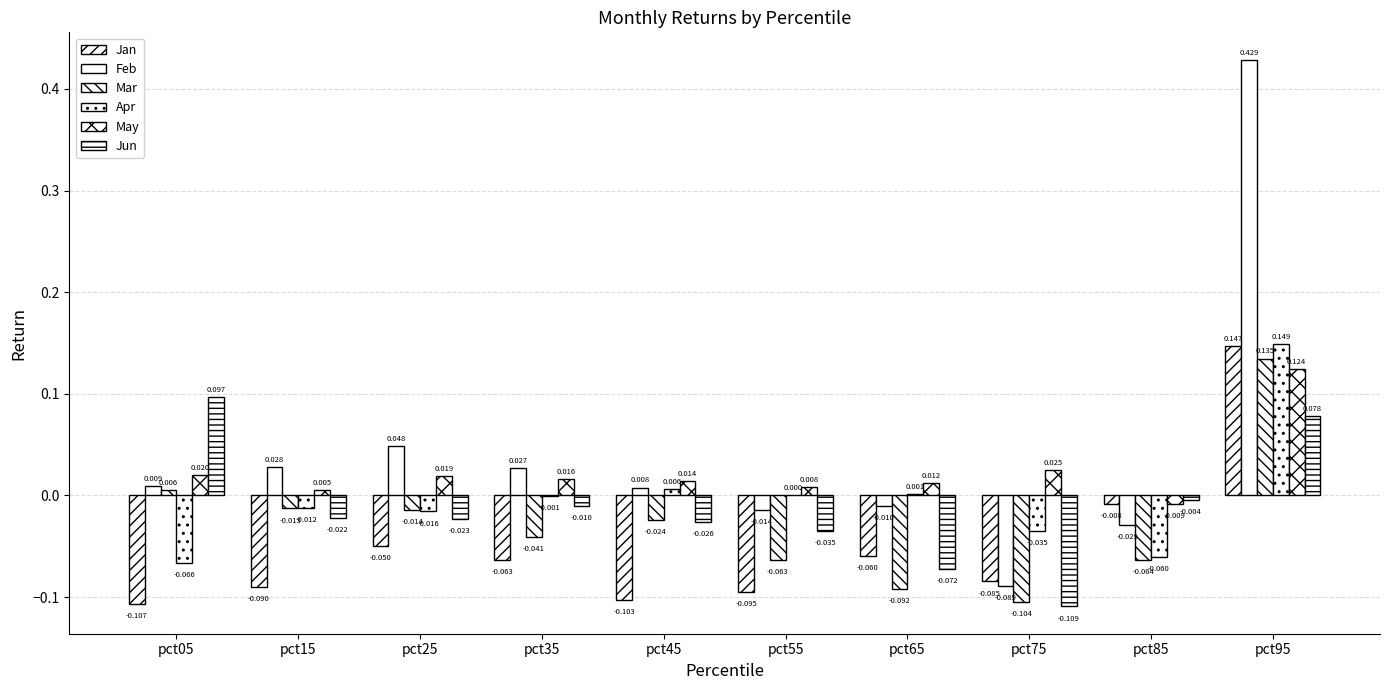

How many data points in Jun are above 0?

2